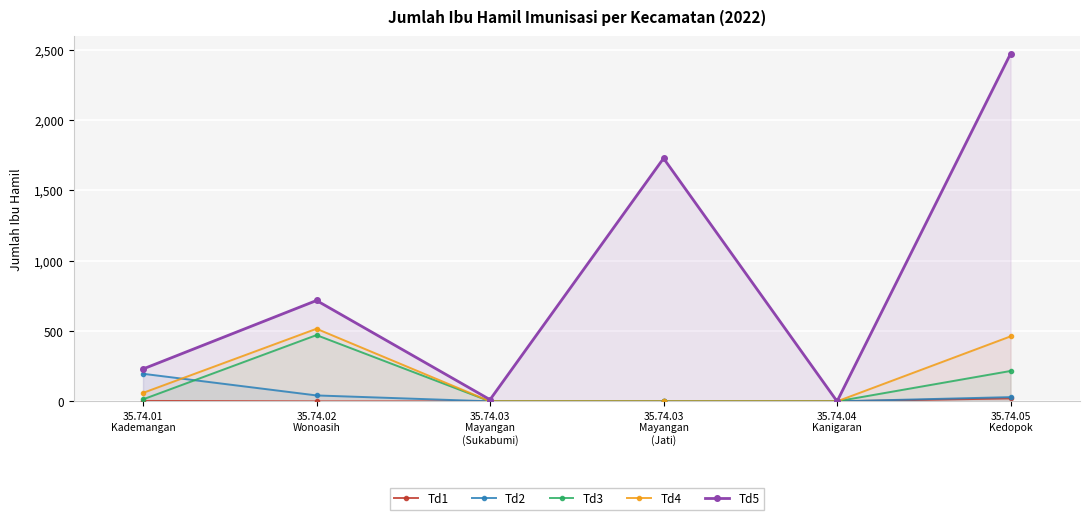

What value does the Td2 series have at 35.74.01
Kademangan?

196